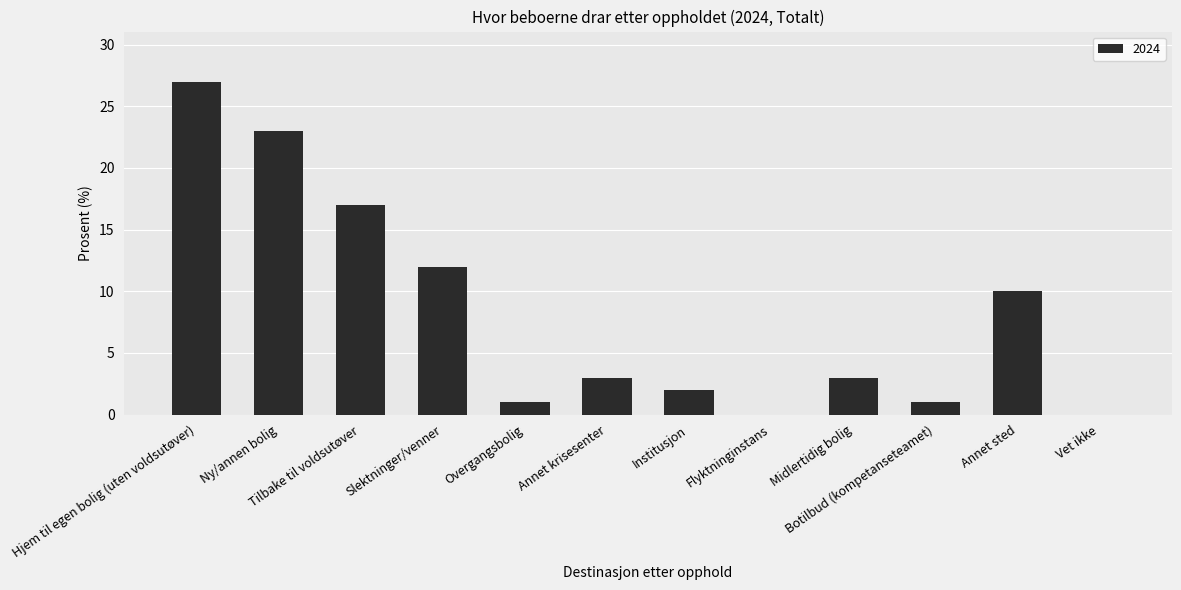

At which label is the value closest to 13?

Slektninger/venner